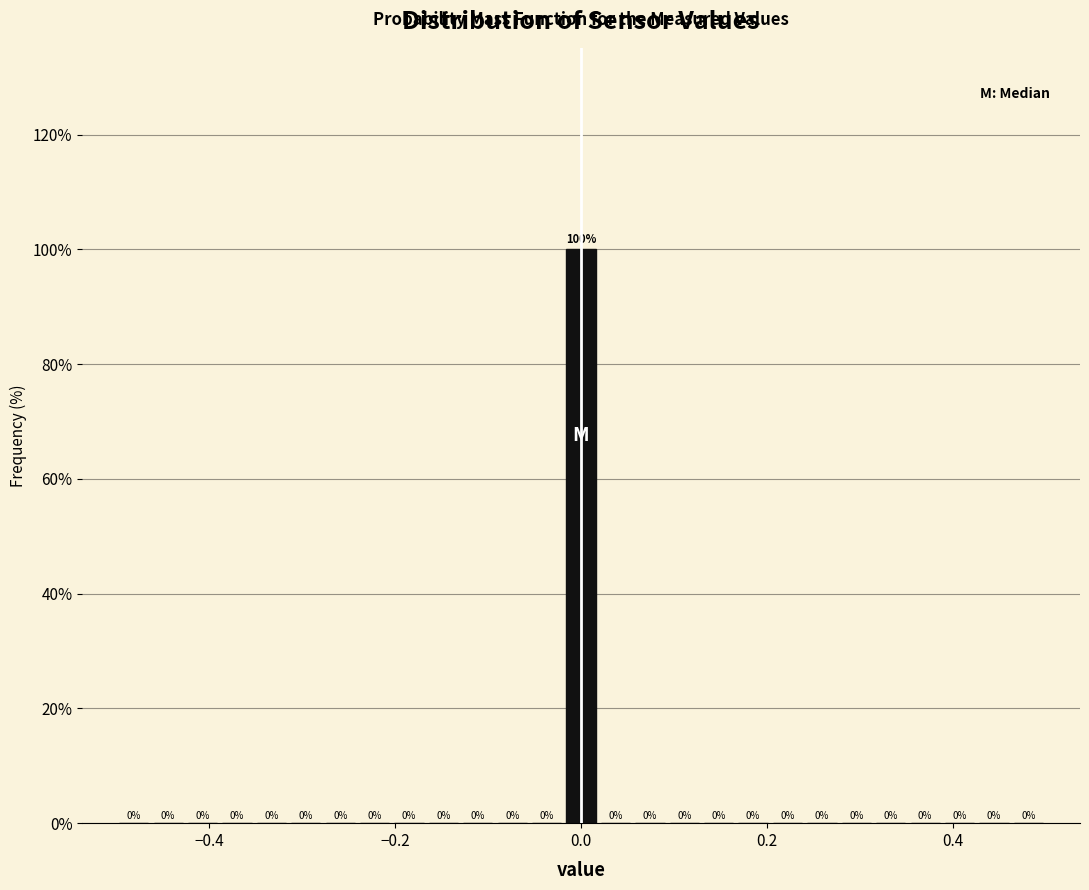

Around what value on the x-axis is the tallest bar? Give the approximate position of its centre, as read against the axis.

0.00